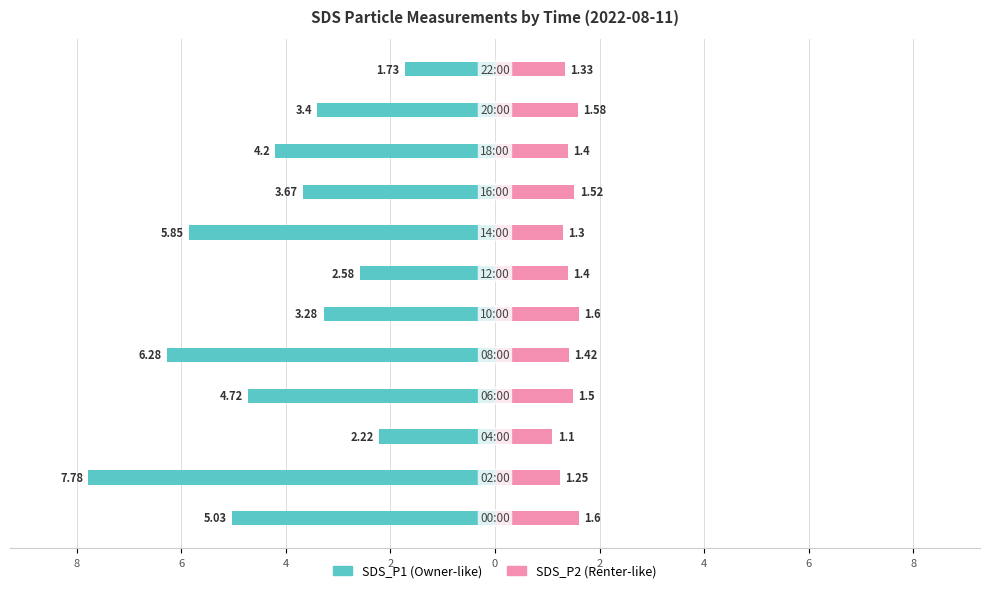

True or false: SDS_P2 has a value of 0.4 at 6.

False